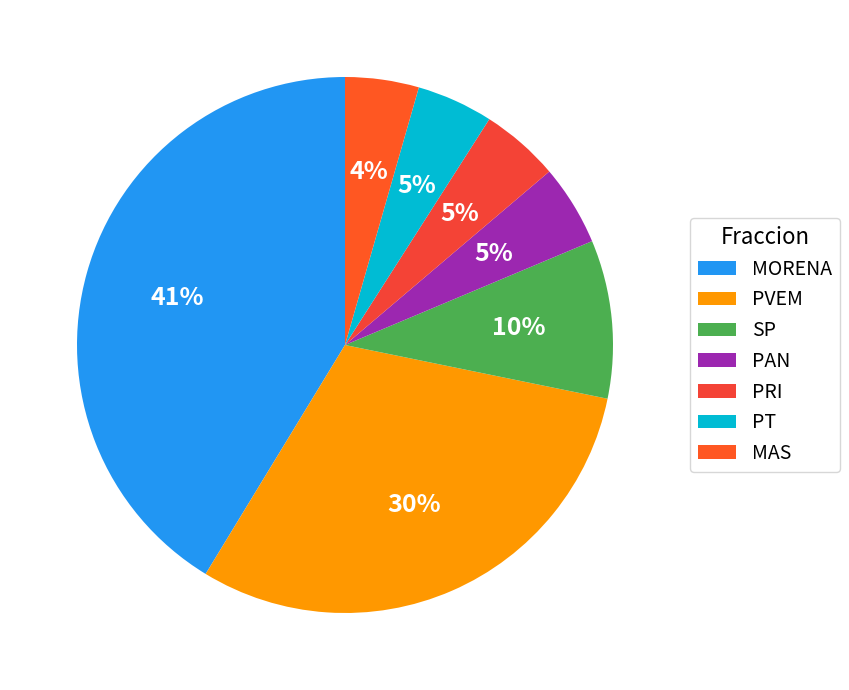

Does SP represent more than half of the total?

No